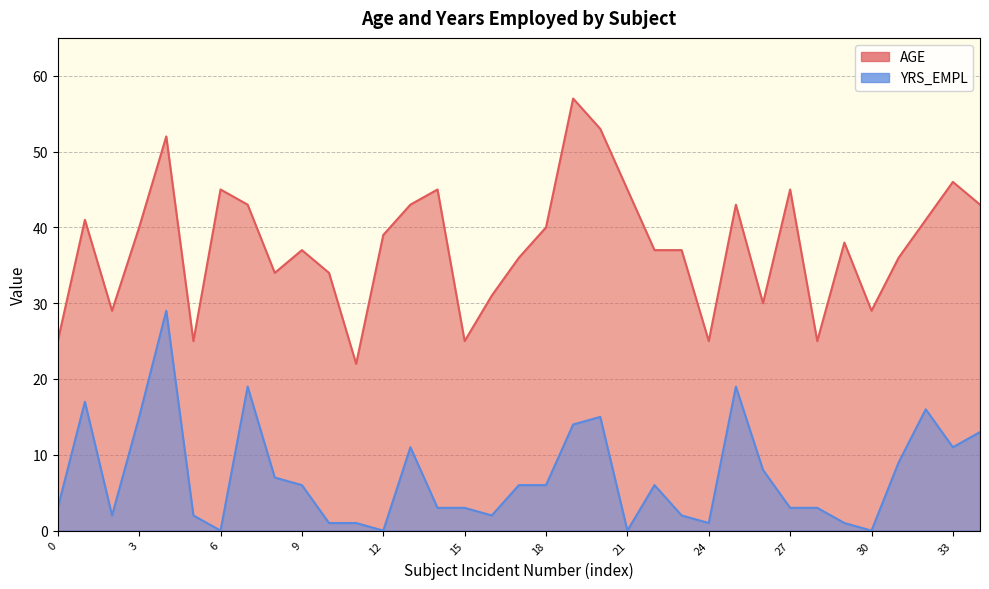

How many distinct data groups are displayed?

2